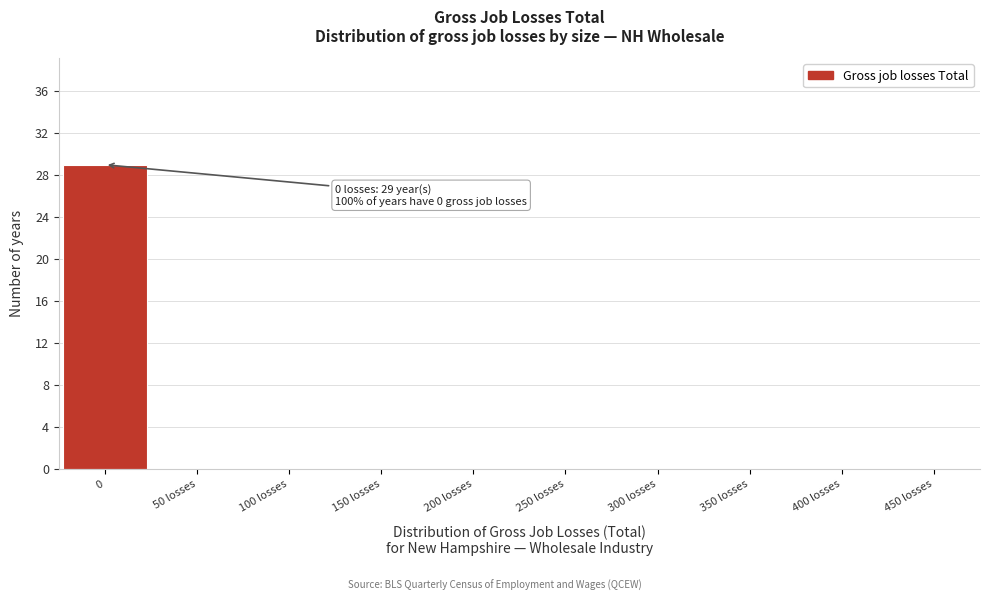

Reading left to right, transcribe all the data shown in this chart.

0=29	50 losses=0	100 losses=0	150 losses=0	200 losses=0	250 losses=0	300 losses=0	350 losses=0	400 losses=0	450 losses=0